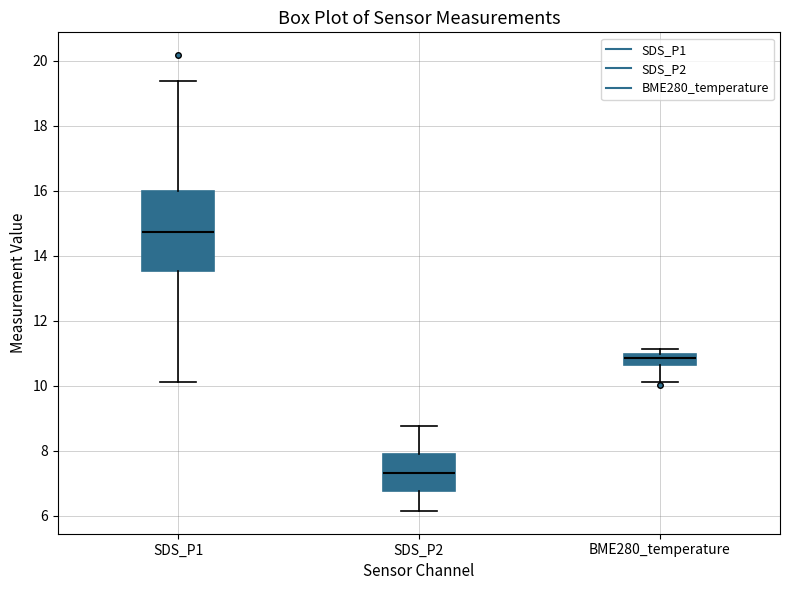

Which box has the lowest median line?

SDS_P2